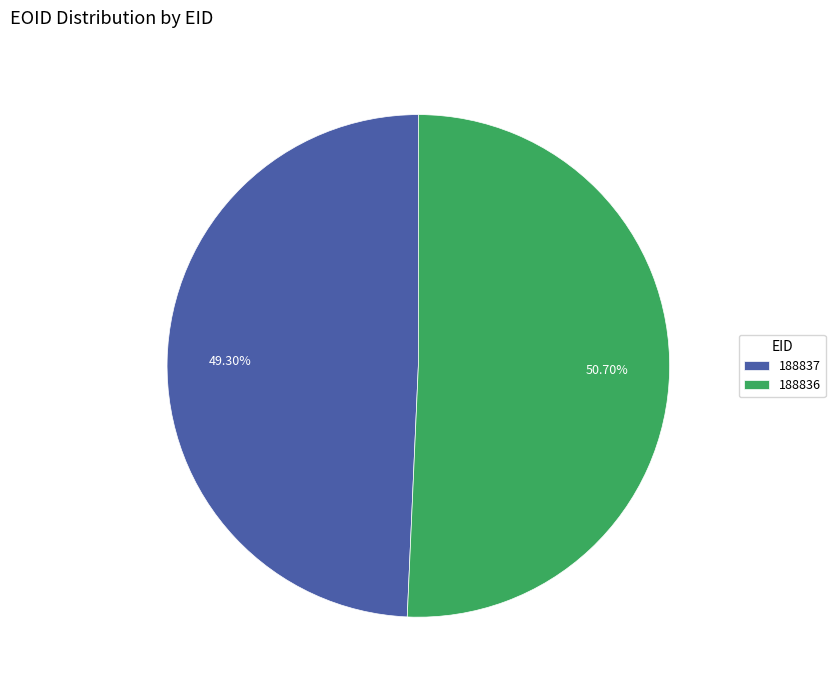

What is the smallest slice in the pie chart?

188837